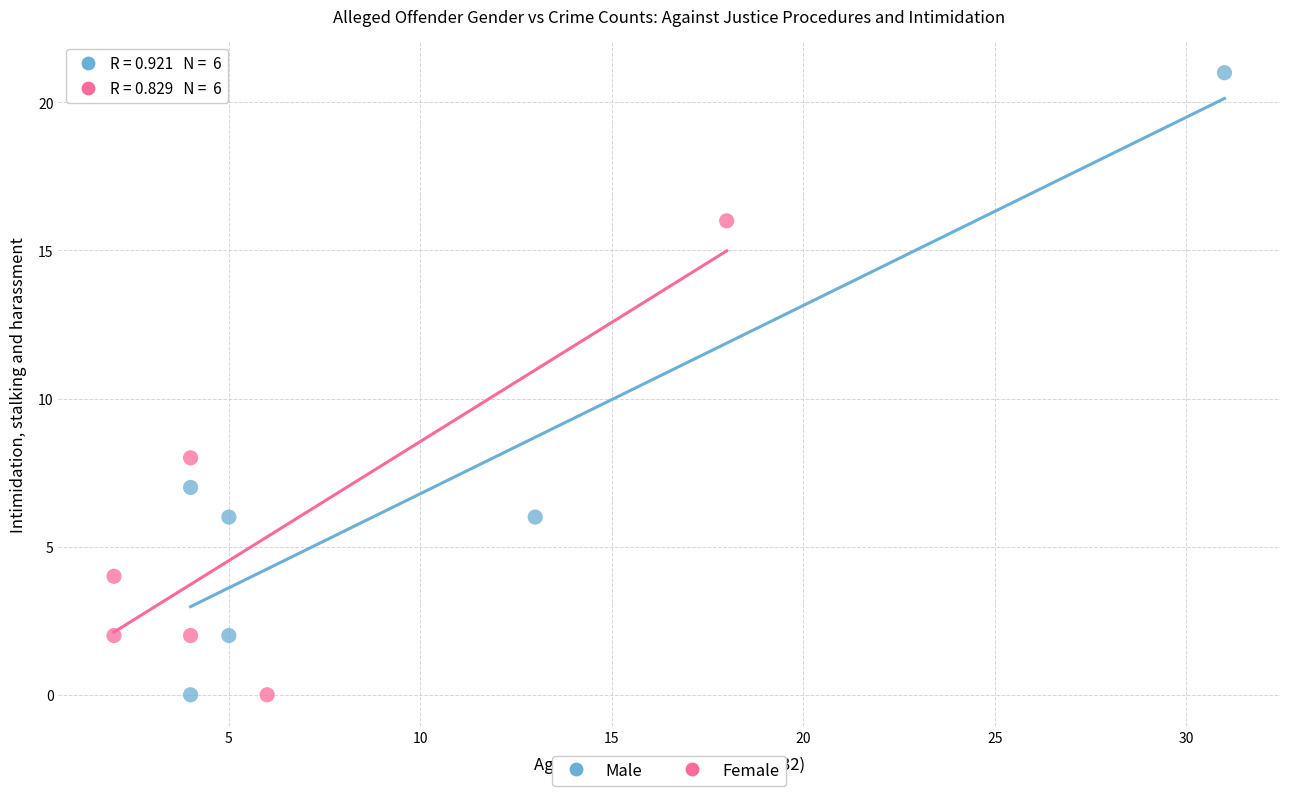

Which series contains the highest Y value?

Male